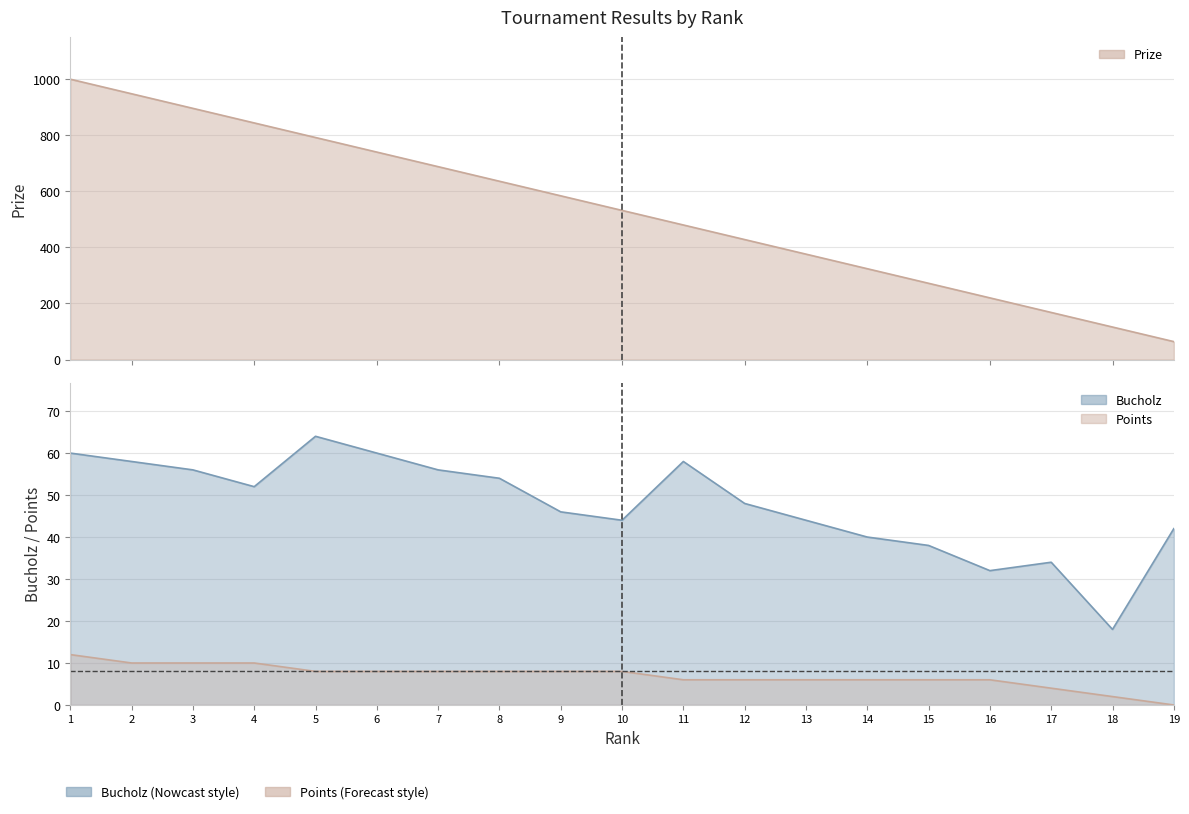

Which category has the lowest value in the Prize series?

19